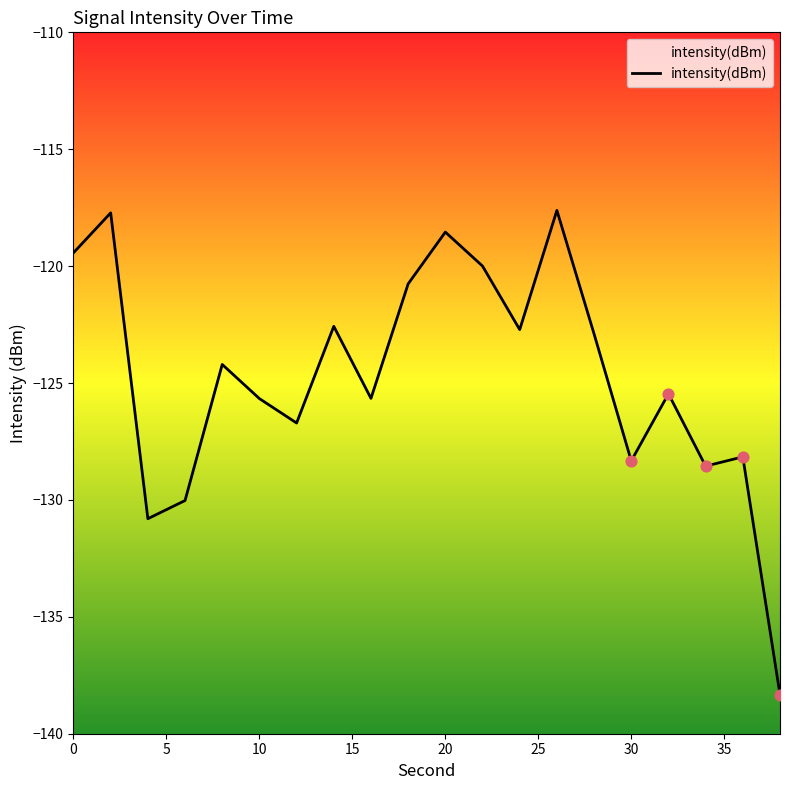

What is the change in value from 6 to 18?

+9.3